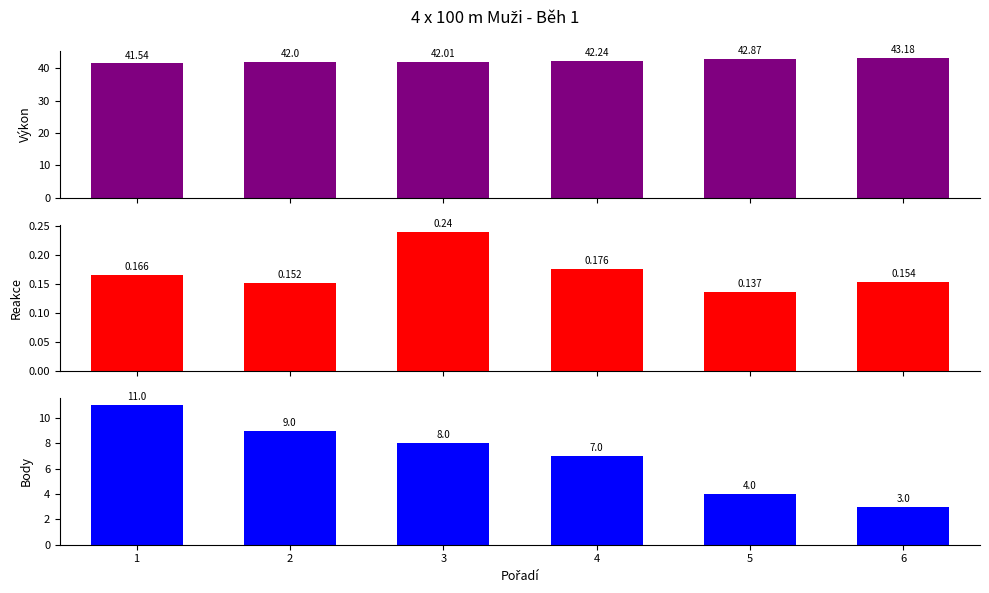

Rank the series at 4 from lowest to highest value.

Reakce, Body, Výkon